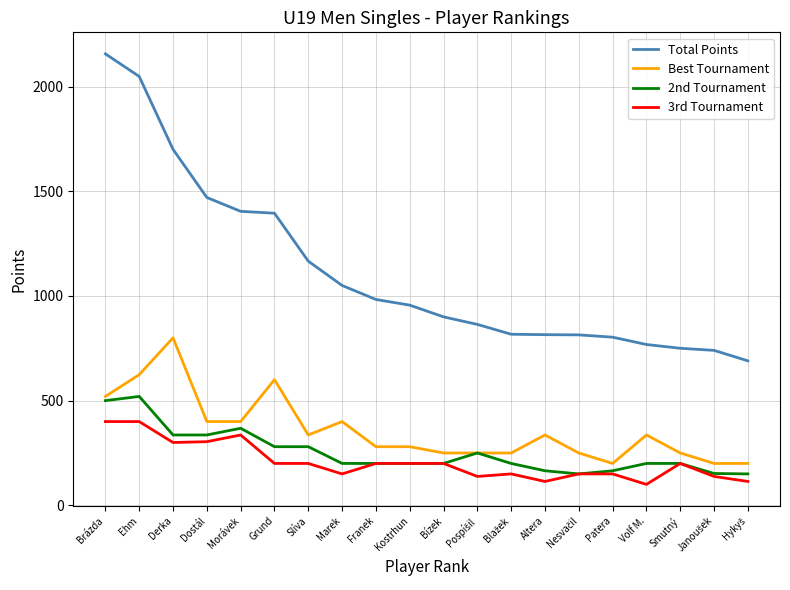

What is the sum of all 3rd Tournament values?

4144